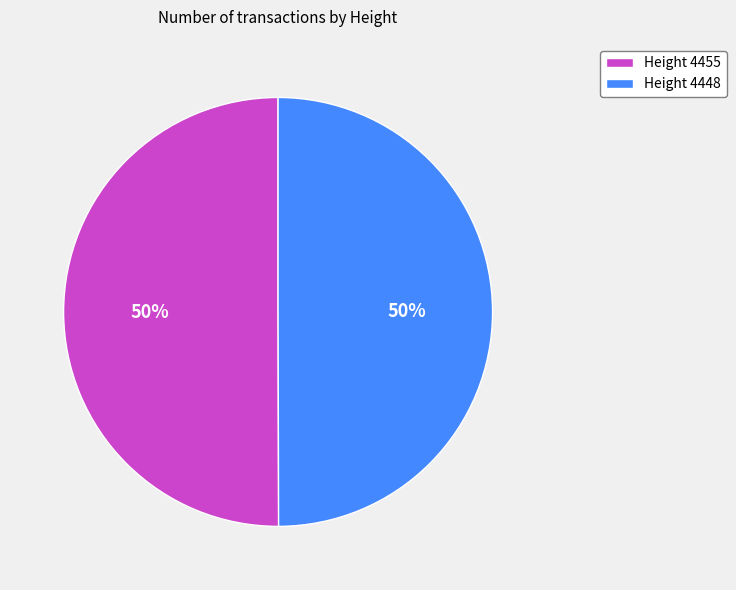

Approximately how many times larger is the value at Height 4448 compared to Height 4455?

1.0